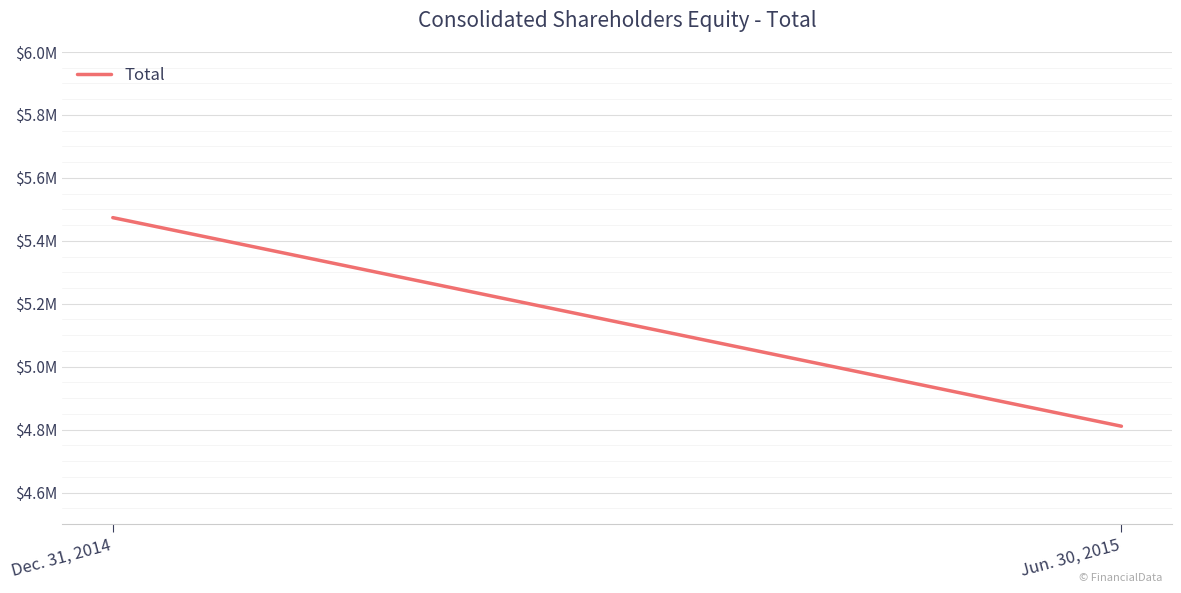

What is the ratio of the value at Jun. 30, 2015 to the value at Dec. 31, 2014?

0.9